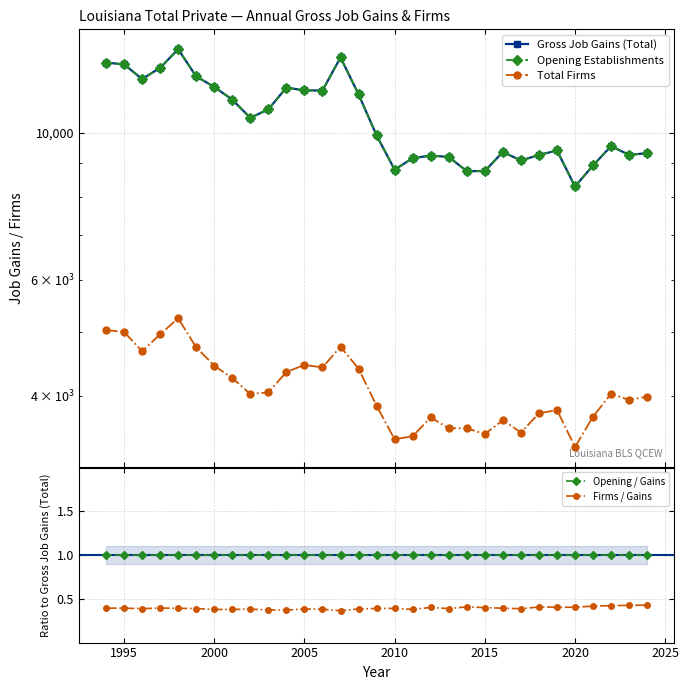

What is the lowest value of the Opening / Gains series?

1.0